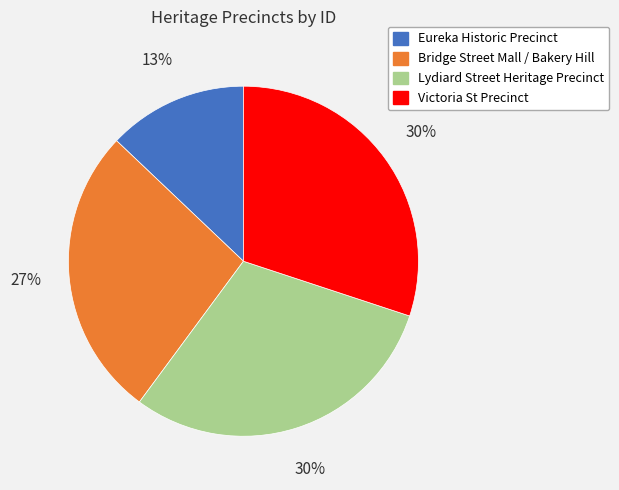

Between Eureka Historic Precinct and Lydiard Street Heritage Precinct, which is larger?

Lydiard Street Heritage Precinct